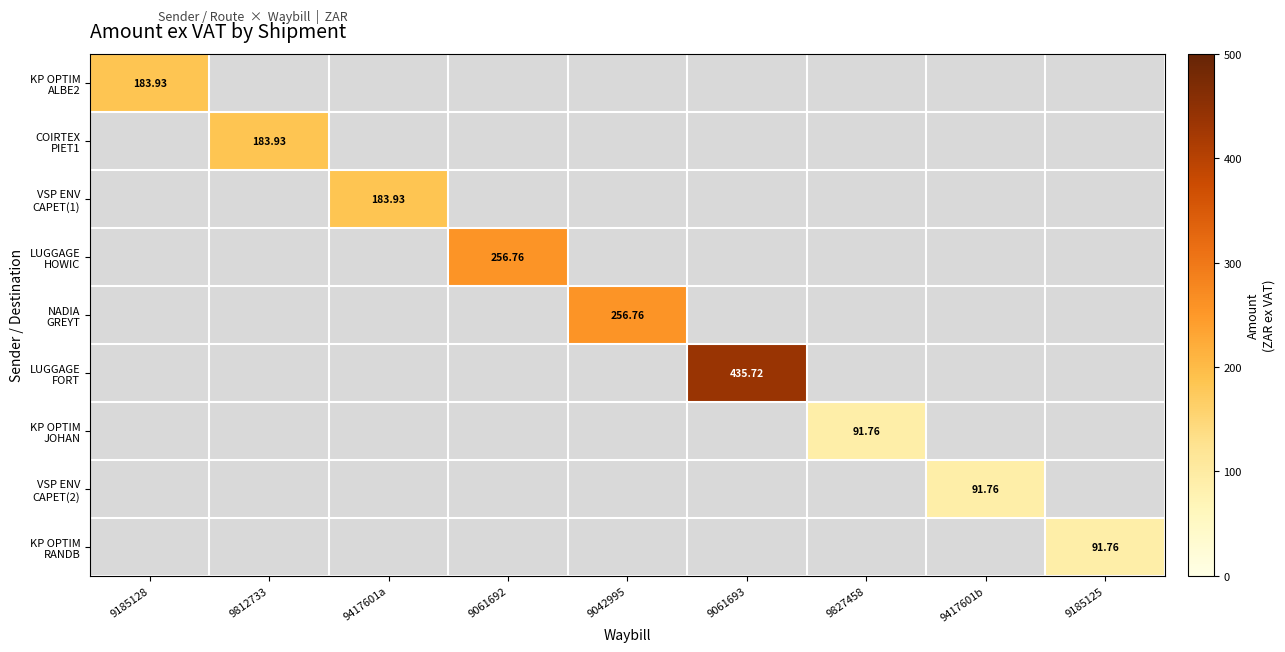

How many series are shown in this chart?

9